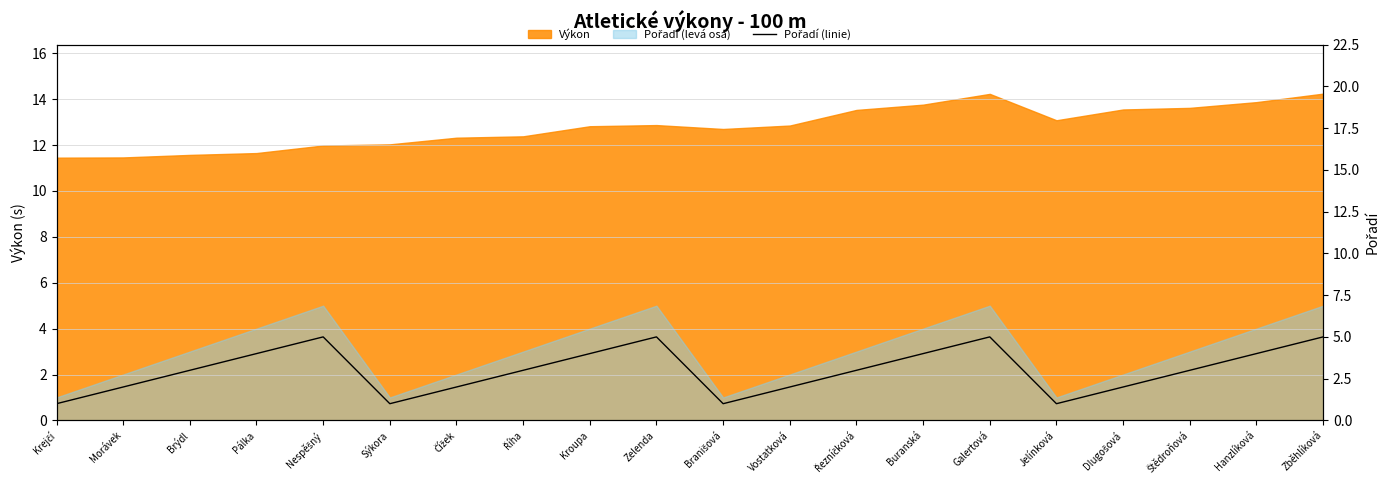

Is it true that the value at Čížek is 1?

False